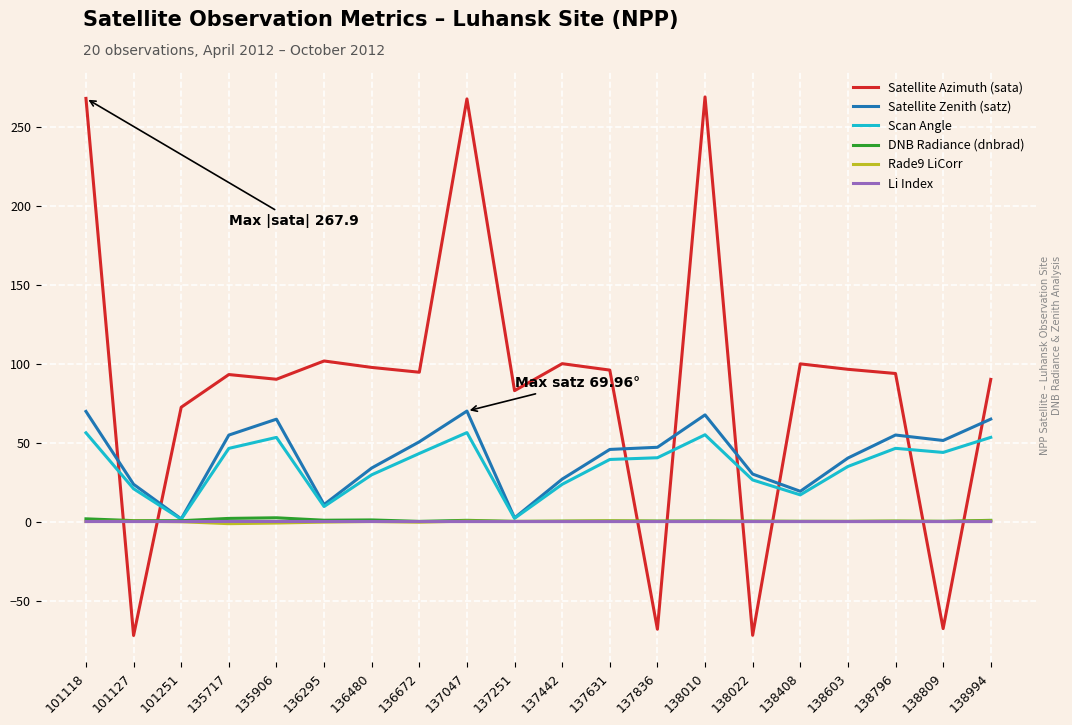

Is it true that Satellite Azimuth (sata) equals 101.7 at 136295?

True